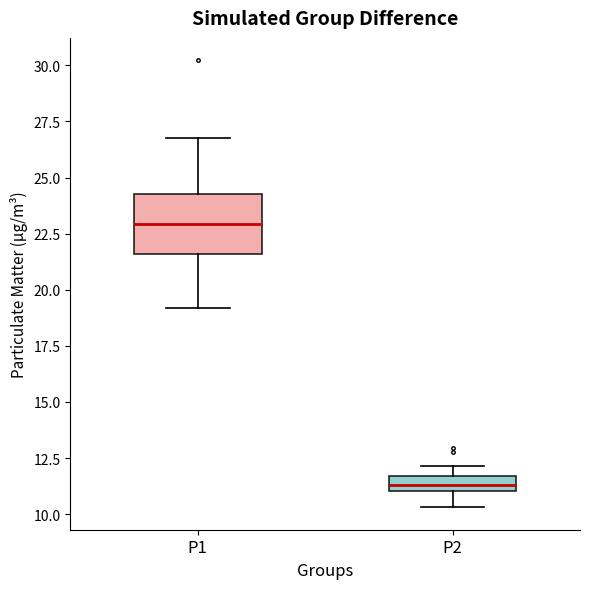

Where does the lower whisker of the box for P1 end on the y-axis? The values are not printed on the chart, so give them approximately, as read against the axis.

19.0